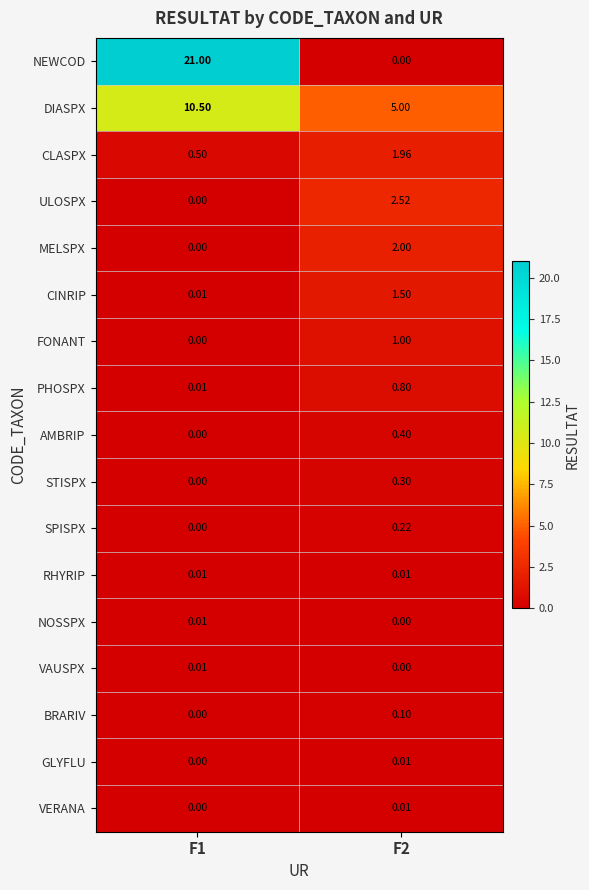

Which series has the largest total across all categories?

NEWCOD